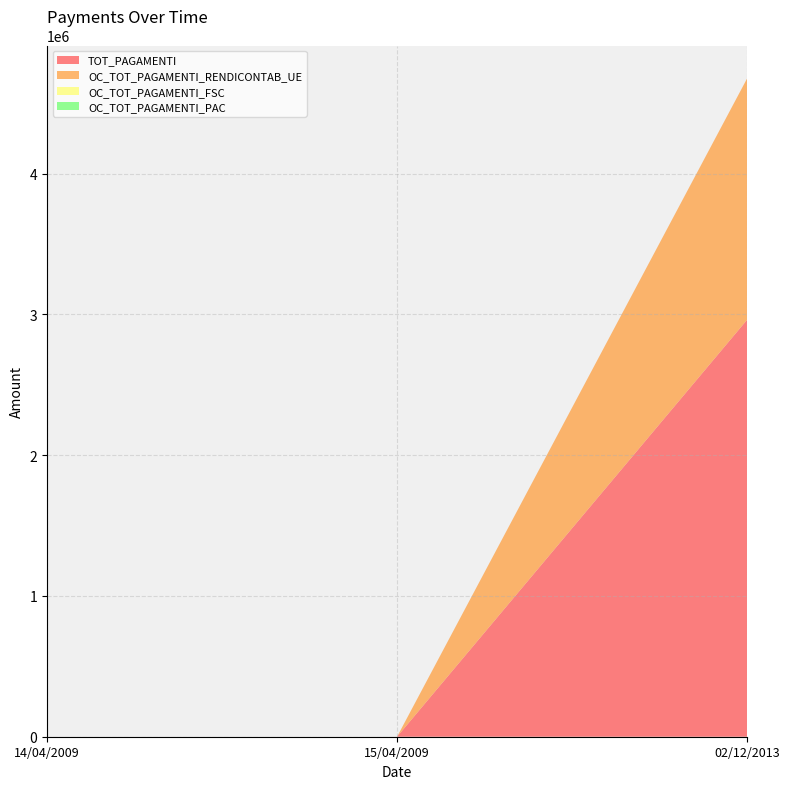

Reading left to right, what are all the values shown in this chart?

TOT_PAGAMENTI: 14/04/2009=0.0	15/04/2009=0.0	02/12/2013=2961819.4
OC_TOT_PAGAMENTI_RENDICONTAB_UE: 14/04/2009=0.0	15/04/2009=0.0	02/12/2013=1714461.7
OC_TOT_PAGAMENTI_FSC: 14/04/2009=0.0	15/04/2009=0.0	02/12/2013=0.0
OC_TOT_PAGAMENTI_PAC: 14/04/2009=0.0	15/04/2009=0.0	02/12/2013=0.0